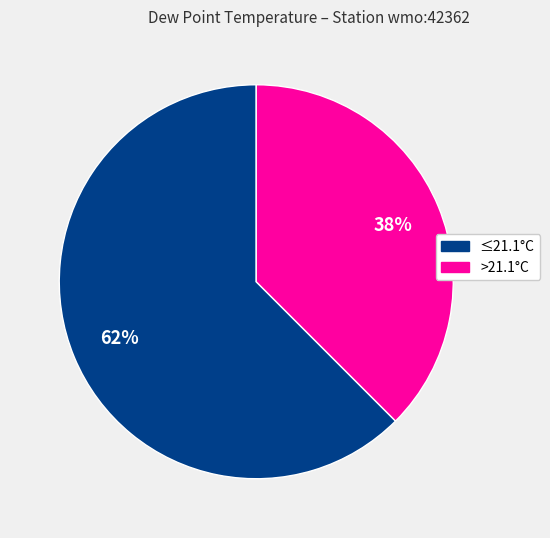

To the nearest percent, what is the average slice percentage?

50%